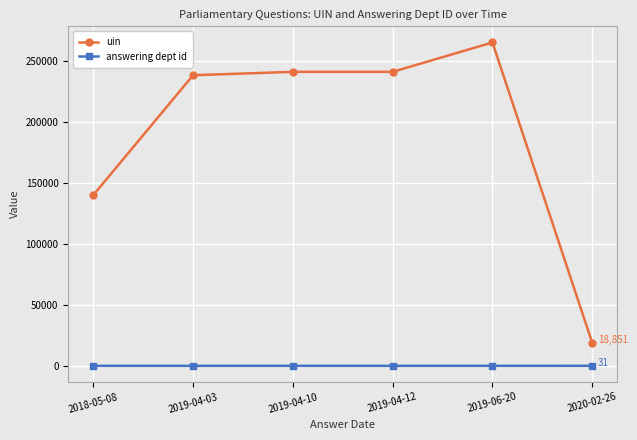

What is the label of the 6th point from the left?

2020-02-26